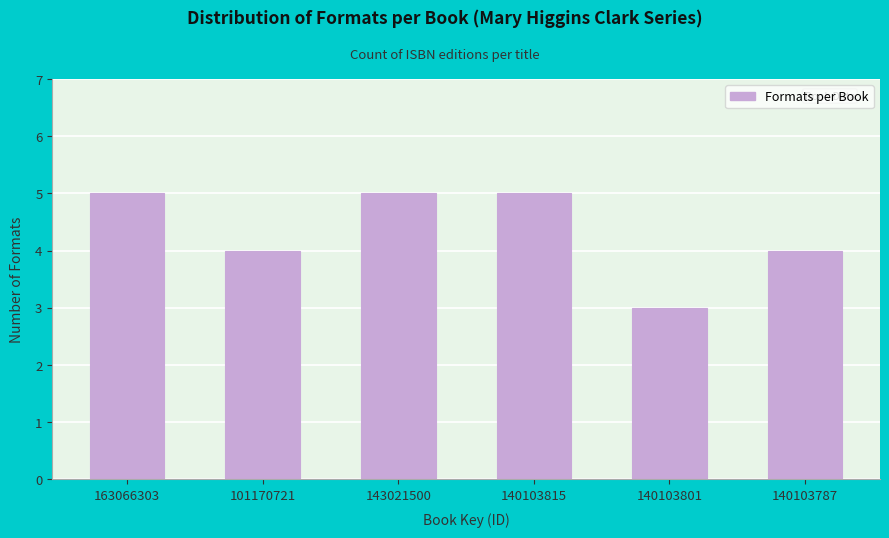

Reading right to left, list all the values displayed in this chart.

4	3	5	5	4	5